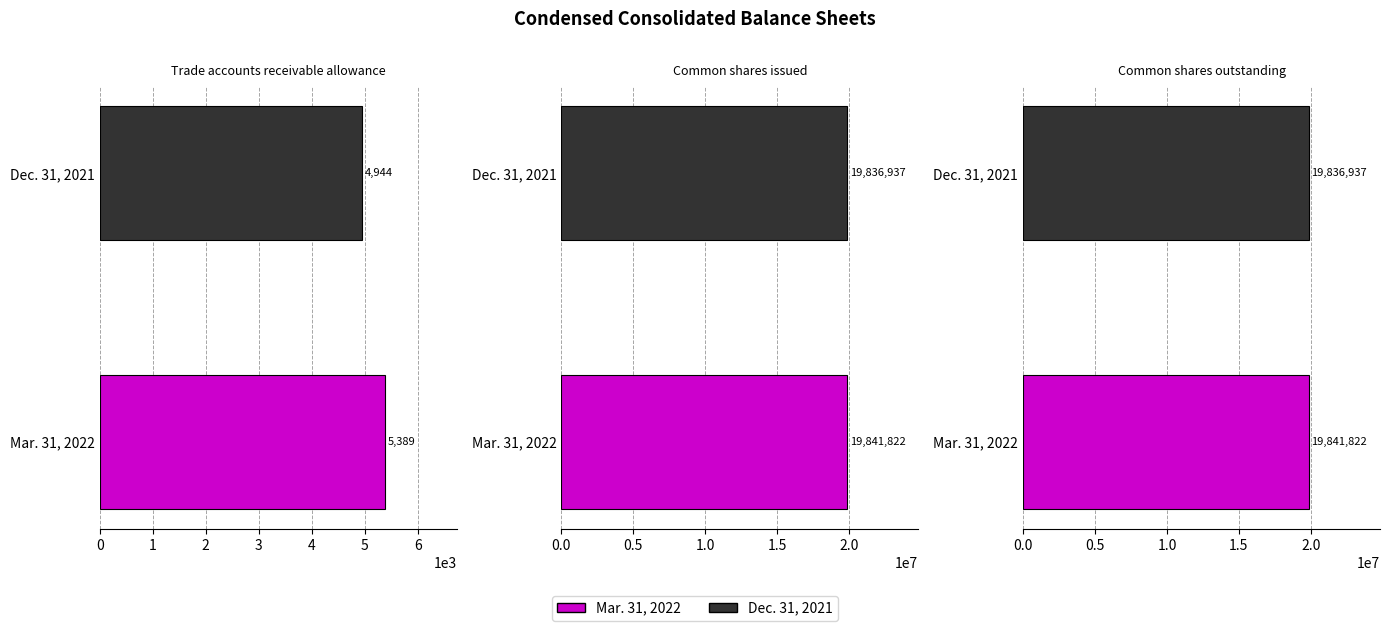

Does the chart contain stacked bars?

No